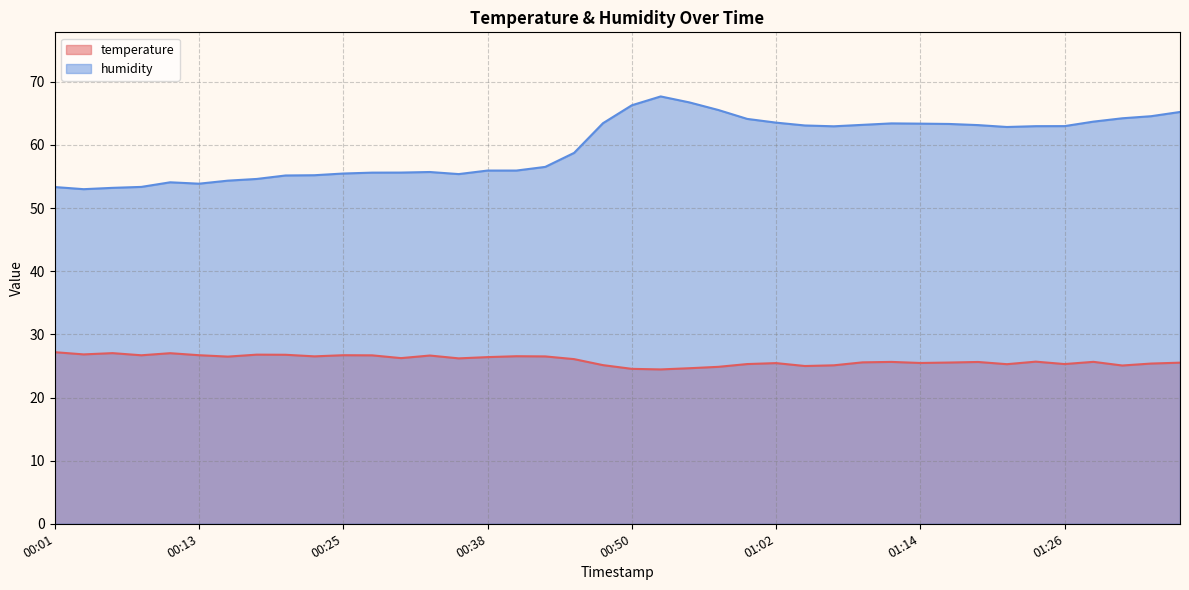

What is the label of the 39th point from the left?

01:34